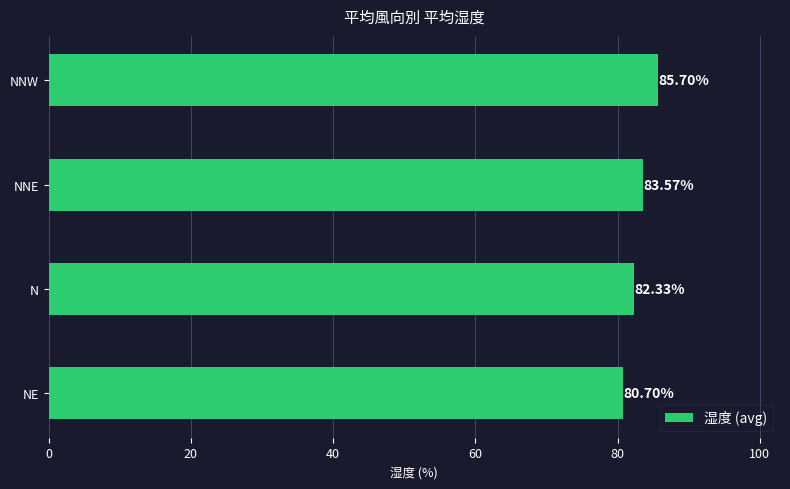

List the labels in order of value, largest first.

NNW, NNE, N, NE